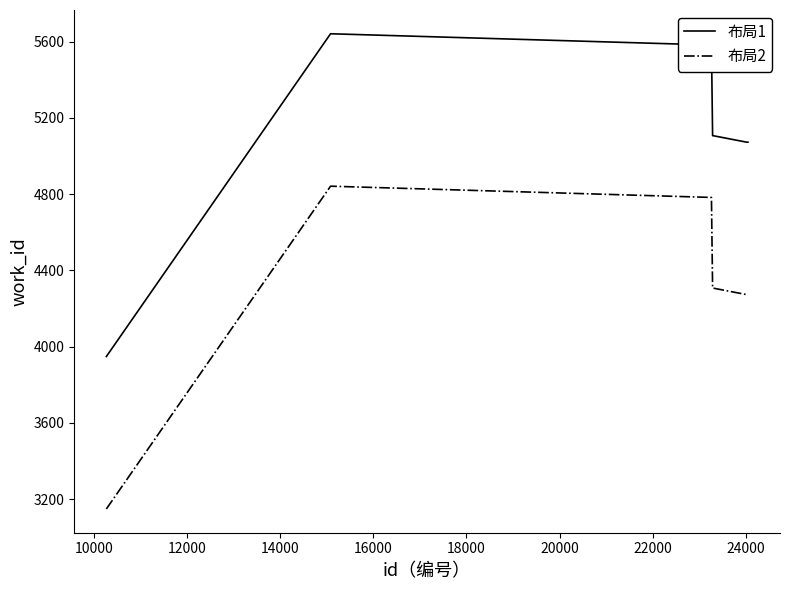

What are all the series names shown in the legend?

布局1, 布局2